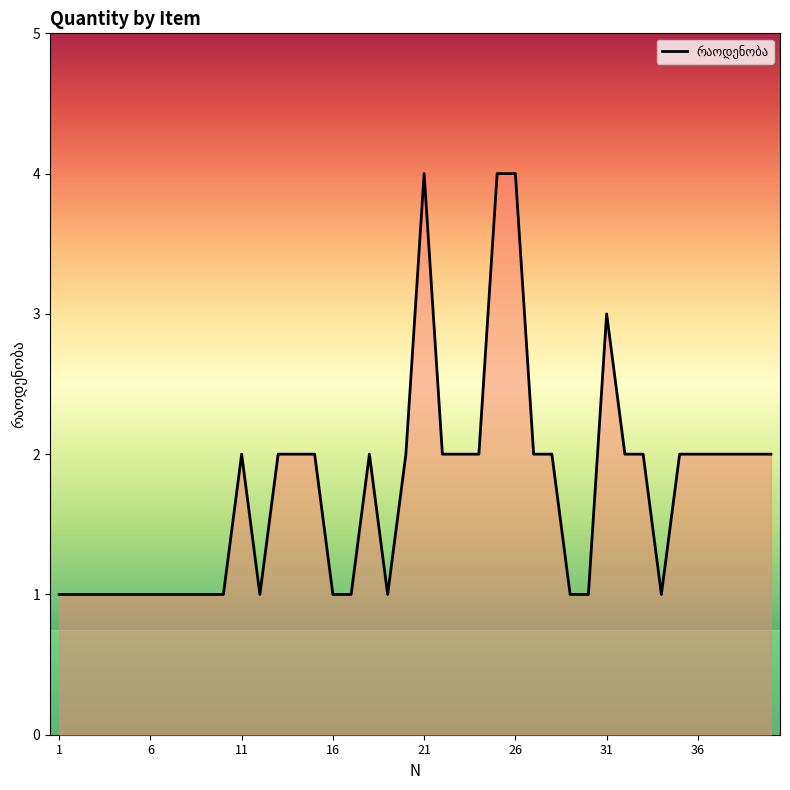

What is the greatest value displayed?

4